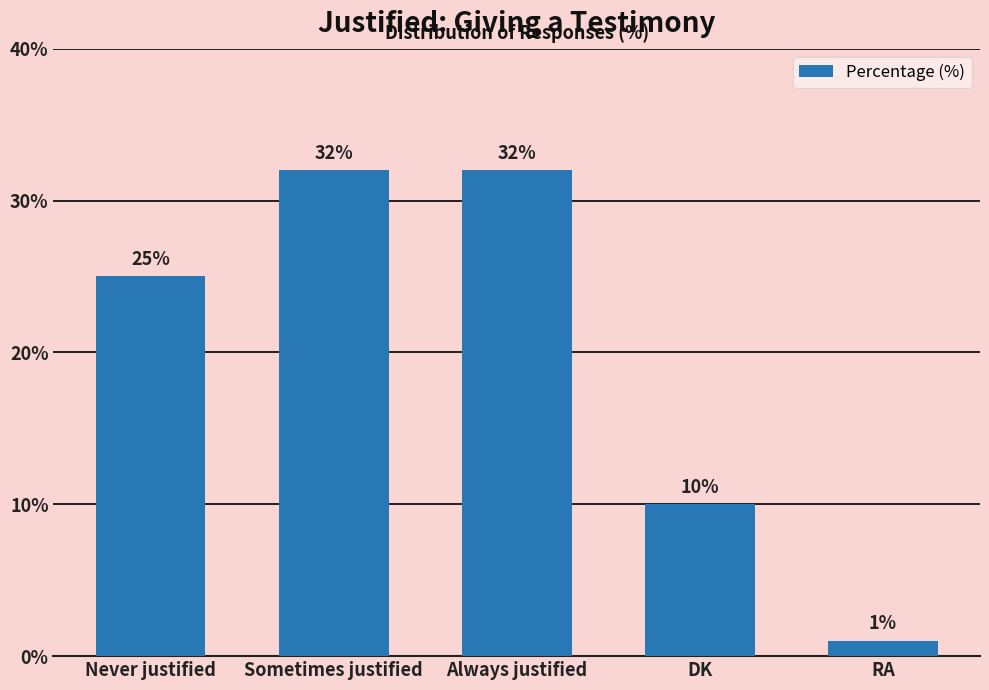

What is the value of the 1st bar from the left?

25